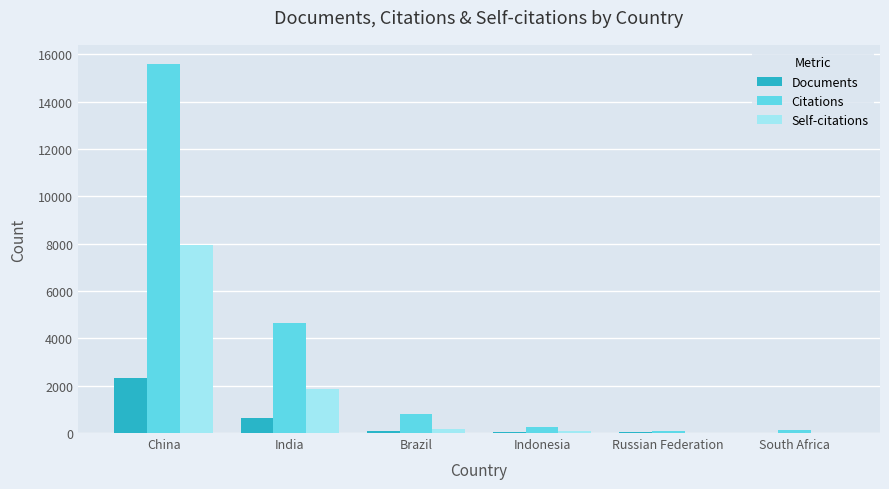

Is it true that Self-citations equals 70 at Indonesia?

True